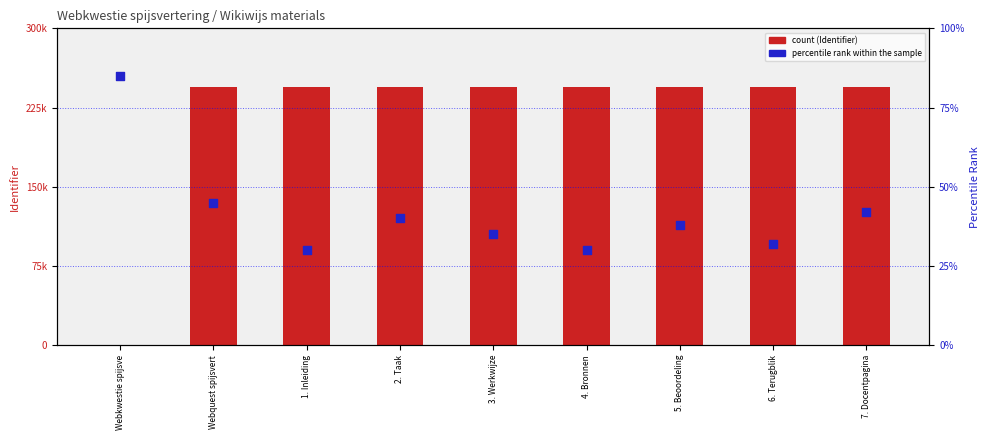

At which category is the sum across all series the highest?

7. Docentpagina